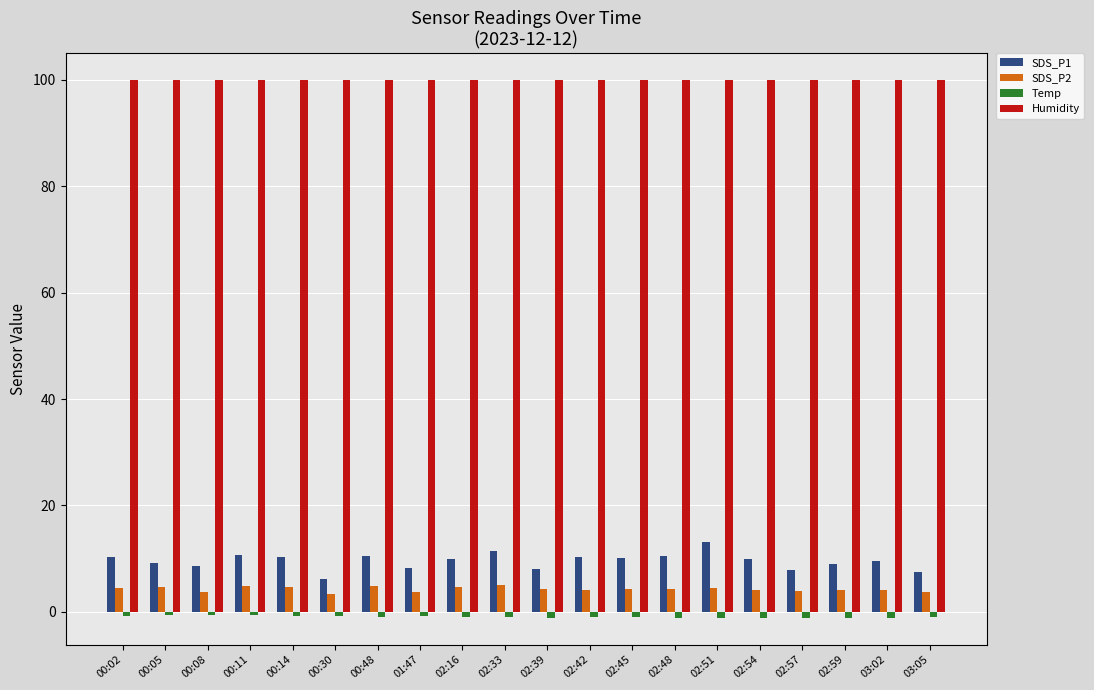

Is it true that Humidity equals 137.3 at 03:05?

False